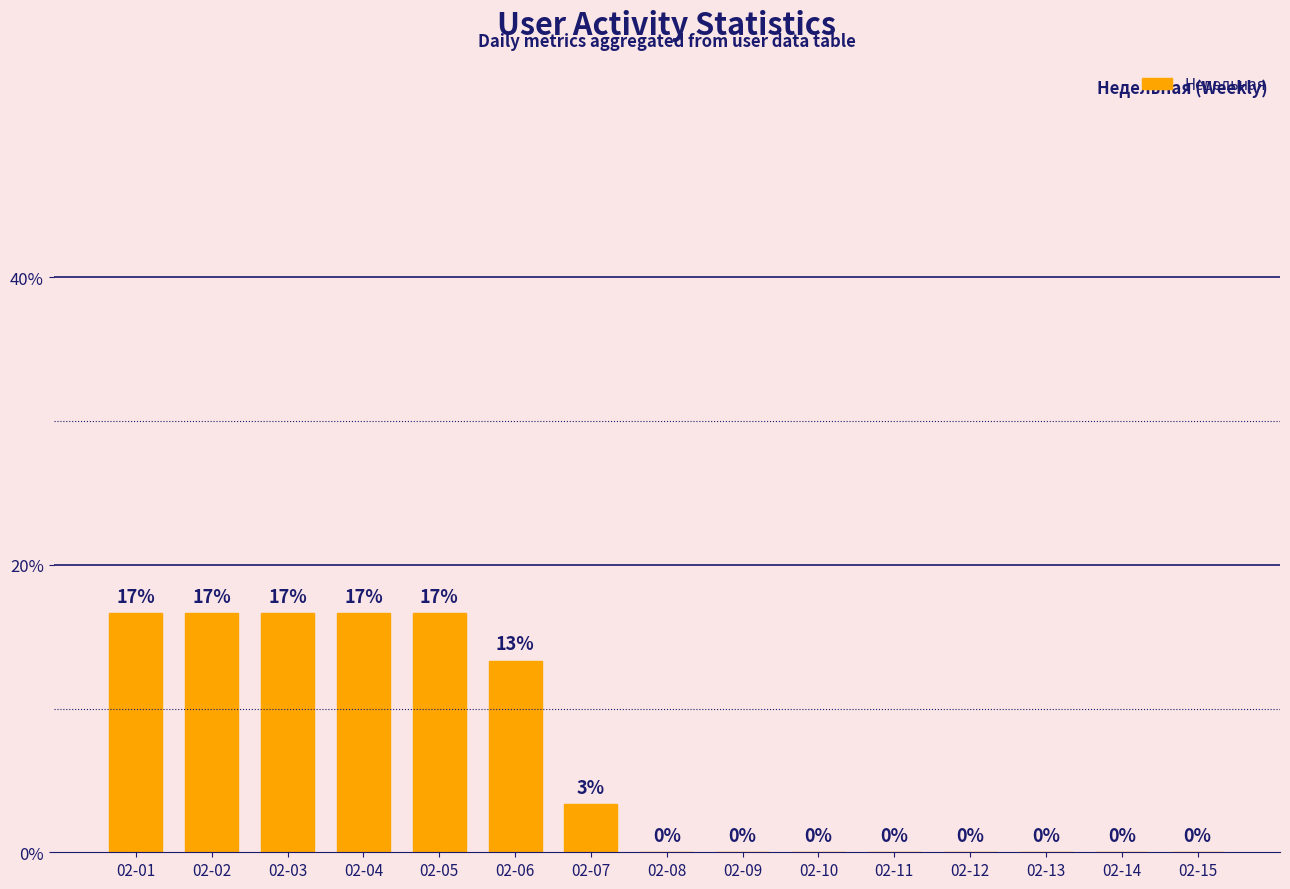

List the labels in order of value, smallest first.

02-08, 02-09, 02-10, 02-11, 02-12, 02-13, 02-14, 02-15, 02-07, 02-06, 02-01, 02-02, 02-03, 02-04, 02-05